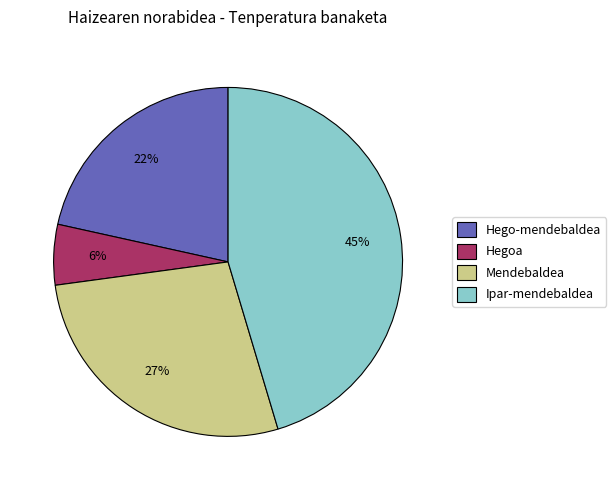

Combined, do Hegoa and Hego-mendebaldea account for over 50%?

No